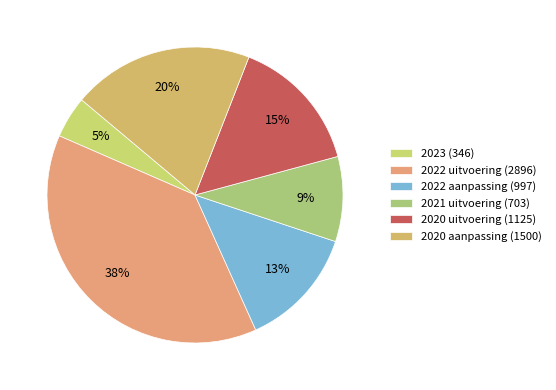

To the nearest percent, what is the difference between the 2022 aanpassing (997) and 2022 uitvoering (2896) slice percentages?

25%